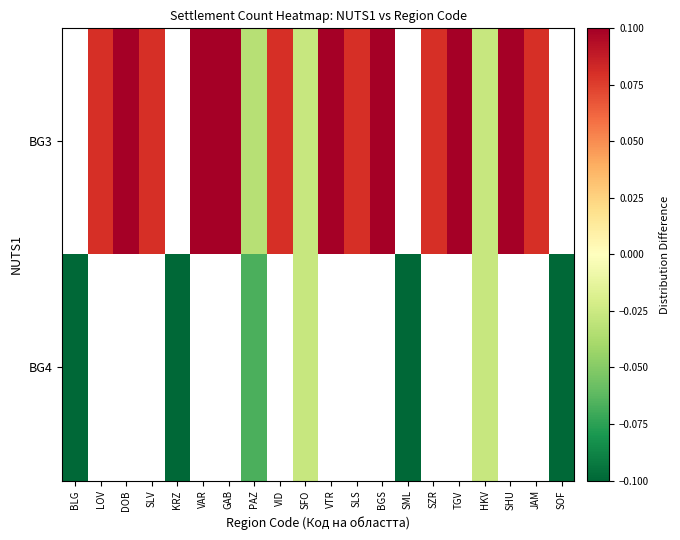

What is the difference between the second highest and minimum values in the BG3 series?

0.1